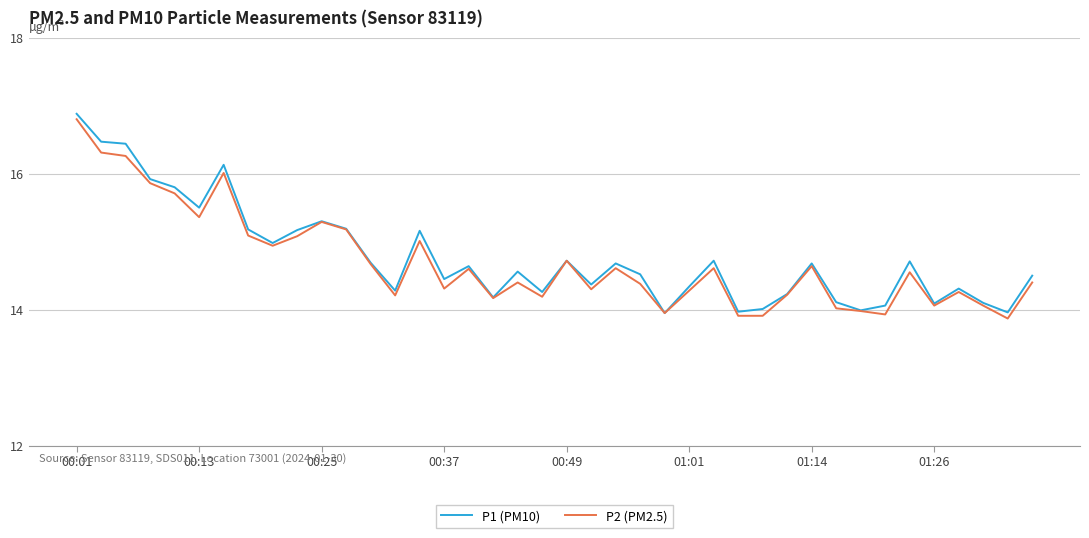

In P1 (PM10), how many points are higher than both neighbors (excluding endpoints)?

11